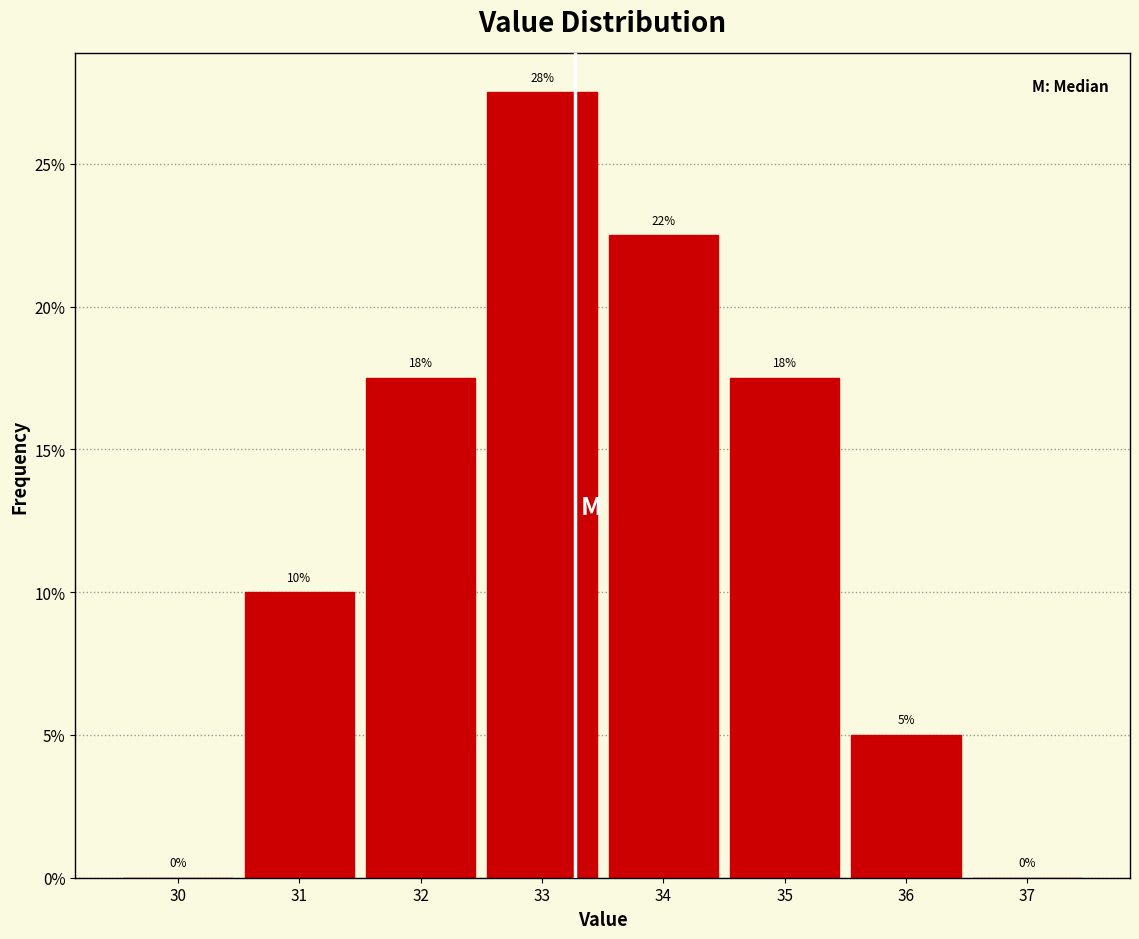

Over which range of the x-axis is the bar tallest?

32.5 to 33.5